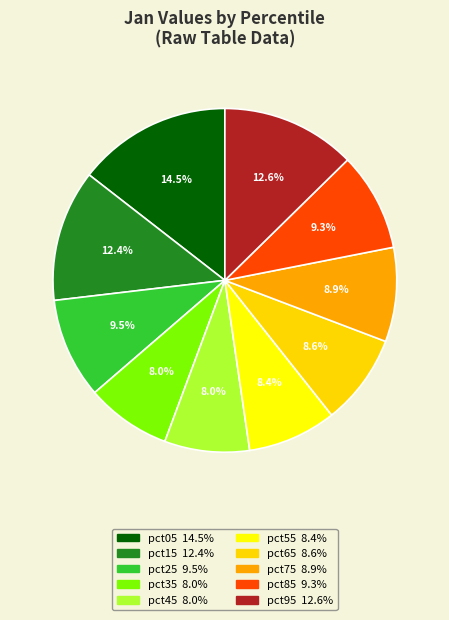

How many slices are in this pie chart?

10